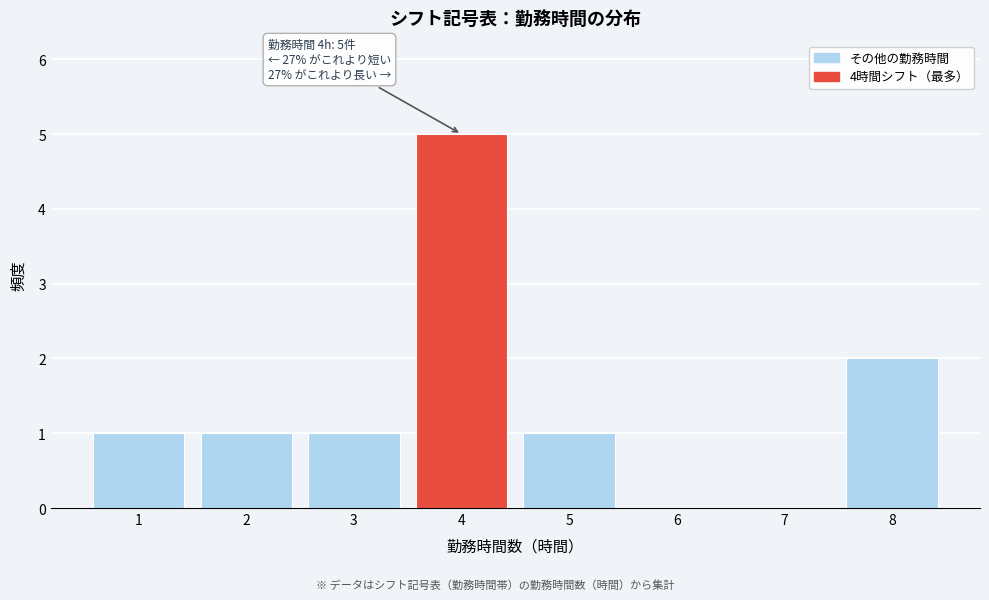

Which range on the x-axis has the tallest bar?

3.5 to 4.5